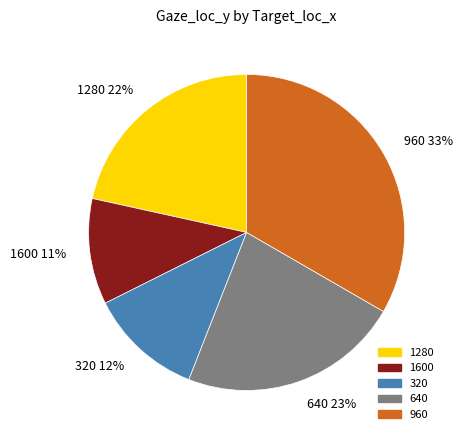

How many slices are in this pie chart?

5